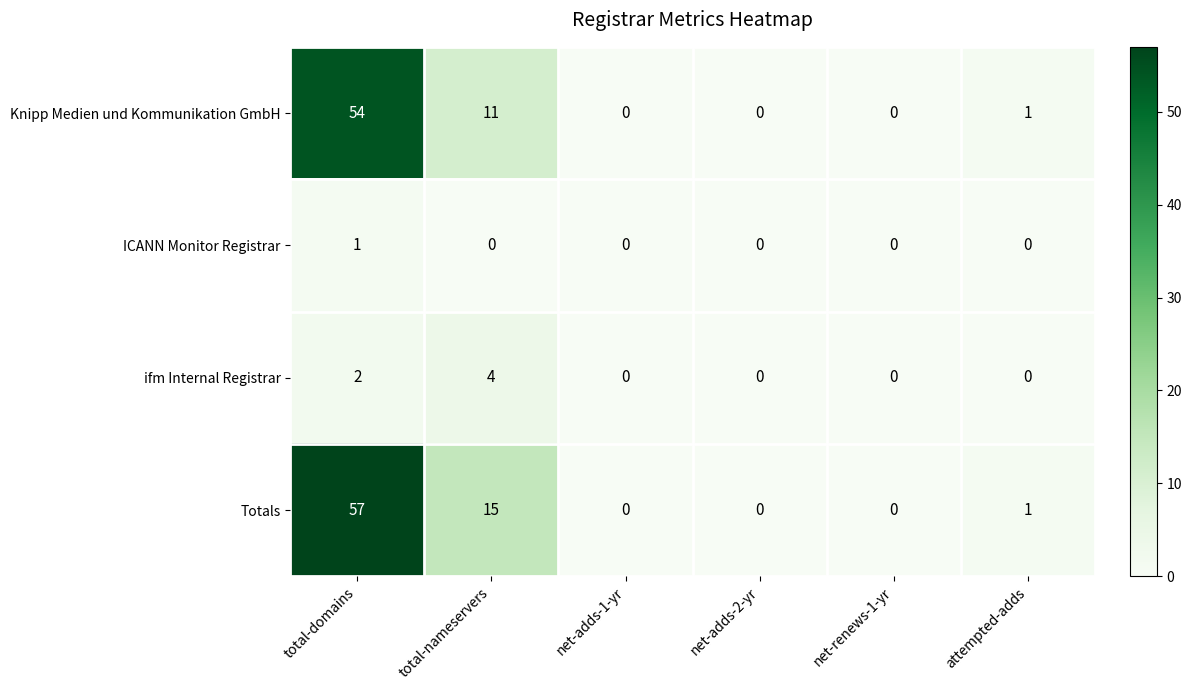

Between total-nameservers and attempted-adds, which series saw the biggest shift?

Totals